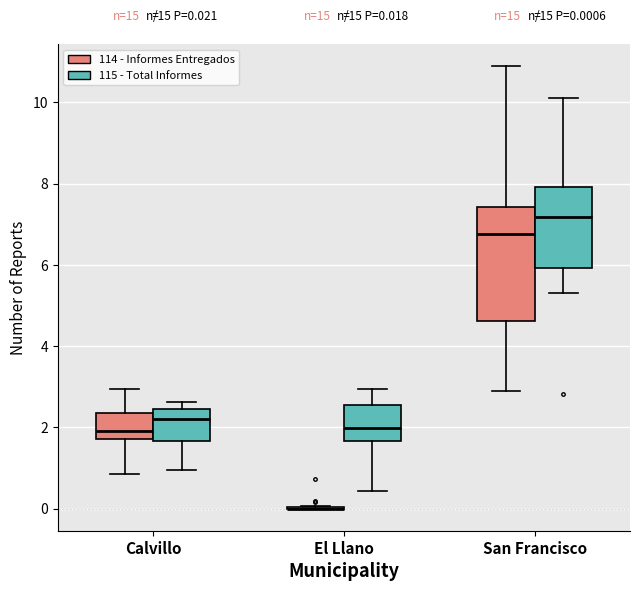

Which box is the tallest, from its lower edge to its upper edge?

San Francisco (114 - Informes Entregados)